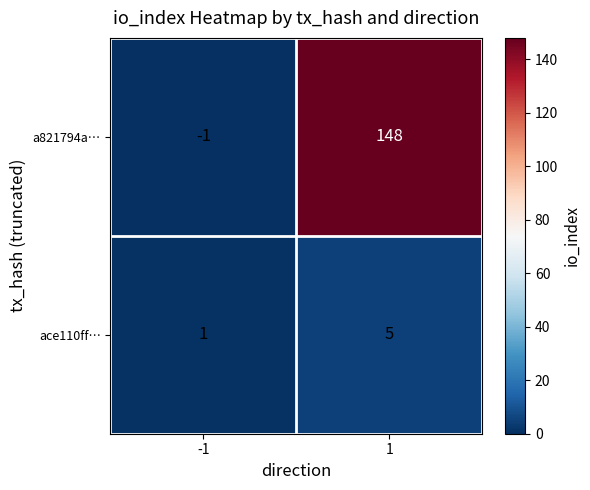

Reading right to left, what are all the values shown in this chart?

a821794a…: 148	-1
ace110ff…: 5	1